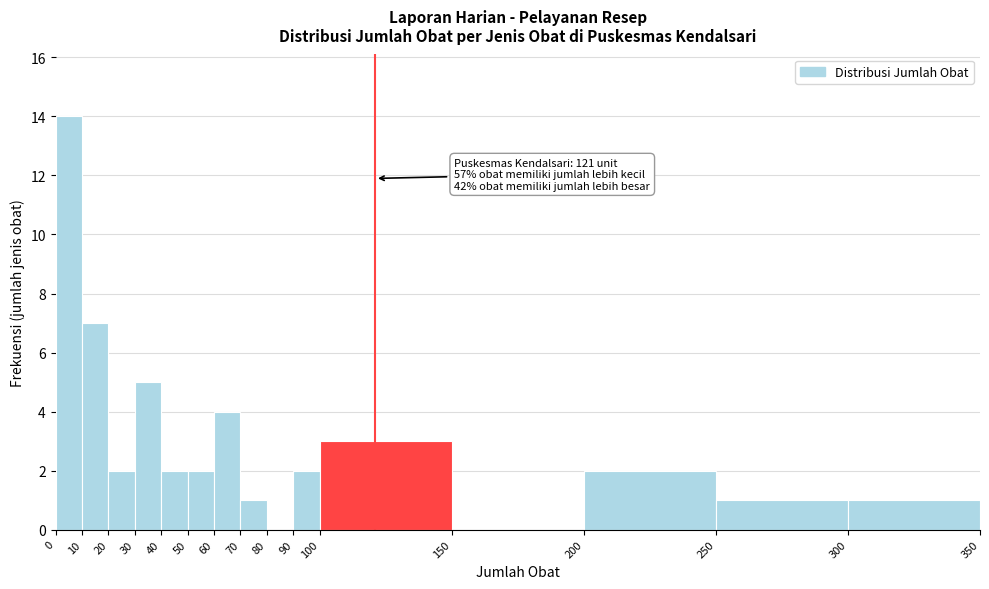

Over which range of the x-axis is the bar tallest?

0 to 10